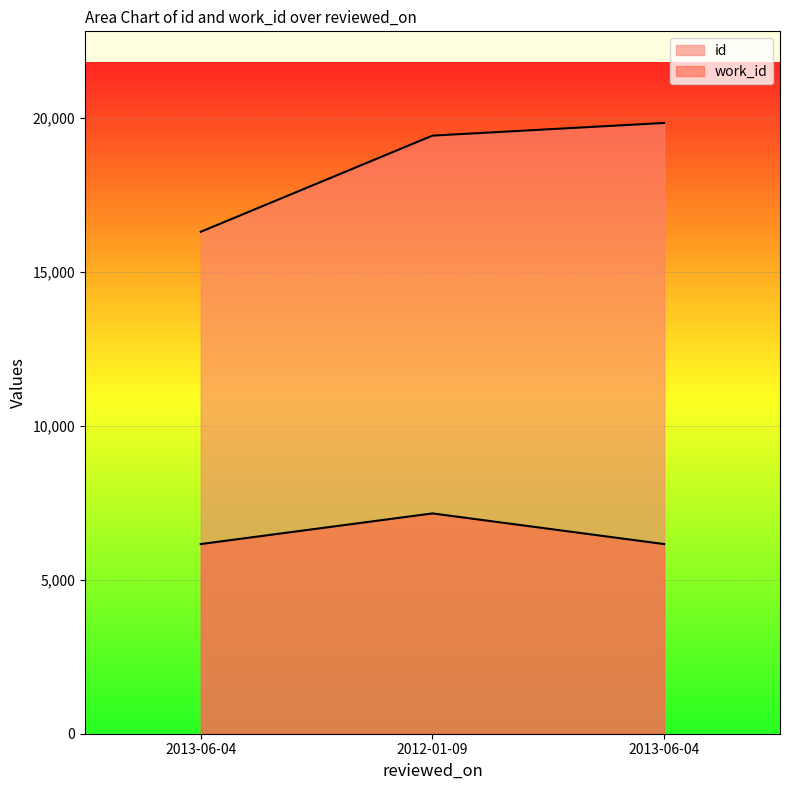

What are all the series names shown in the legend?

id, work_id